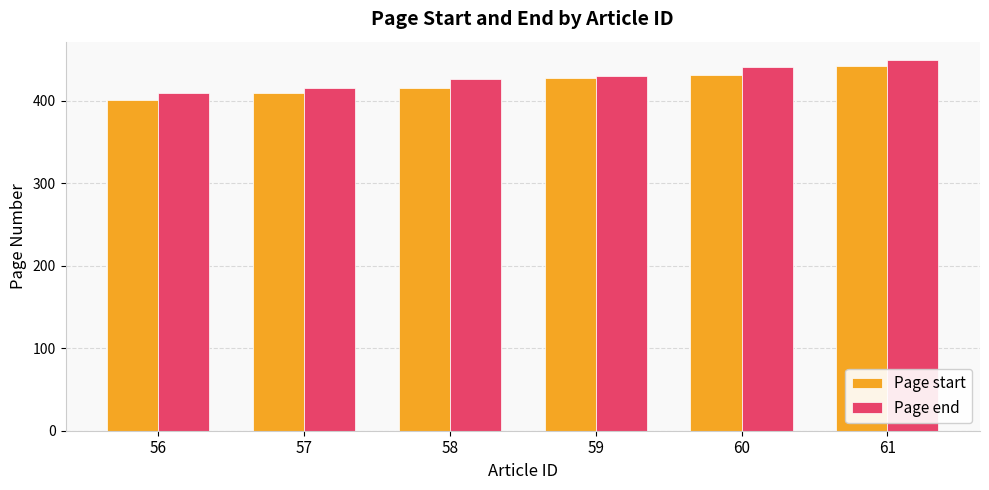

Which label corresponds to the largest value in the chart?

61